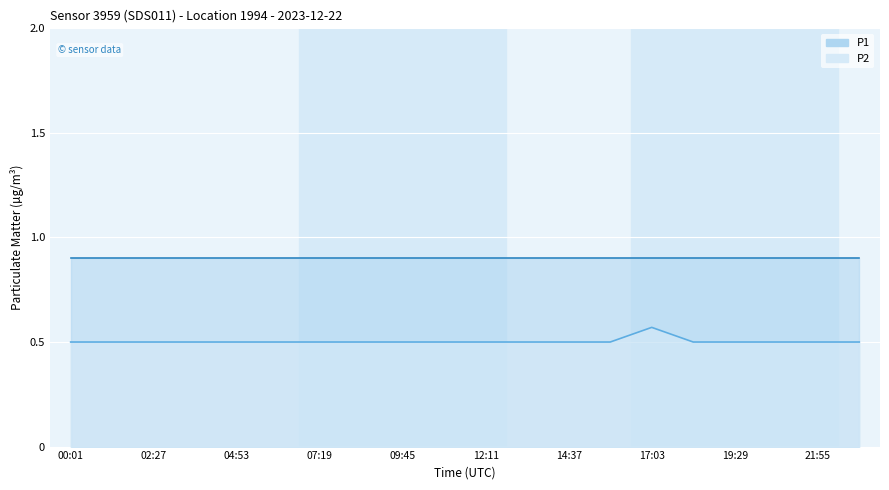

Is it true that the value at 03:40 is 0.3?

False